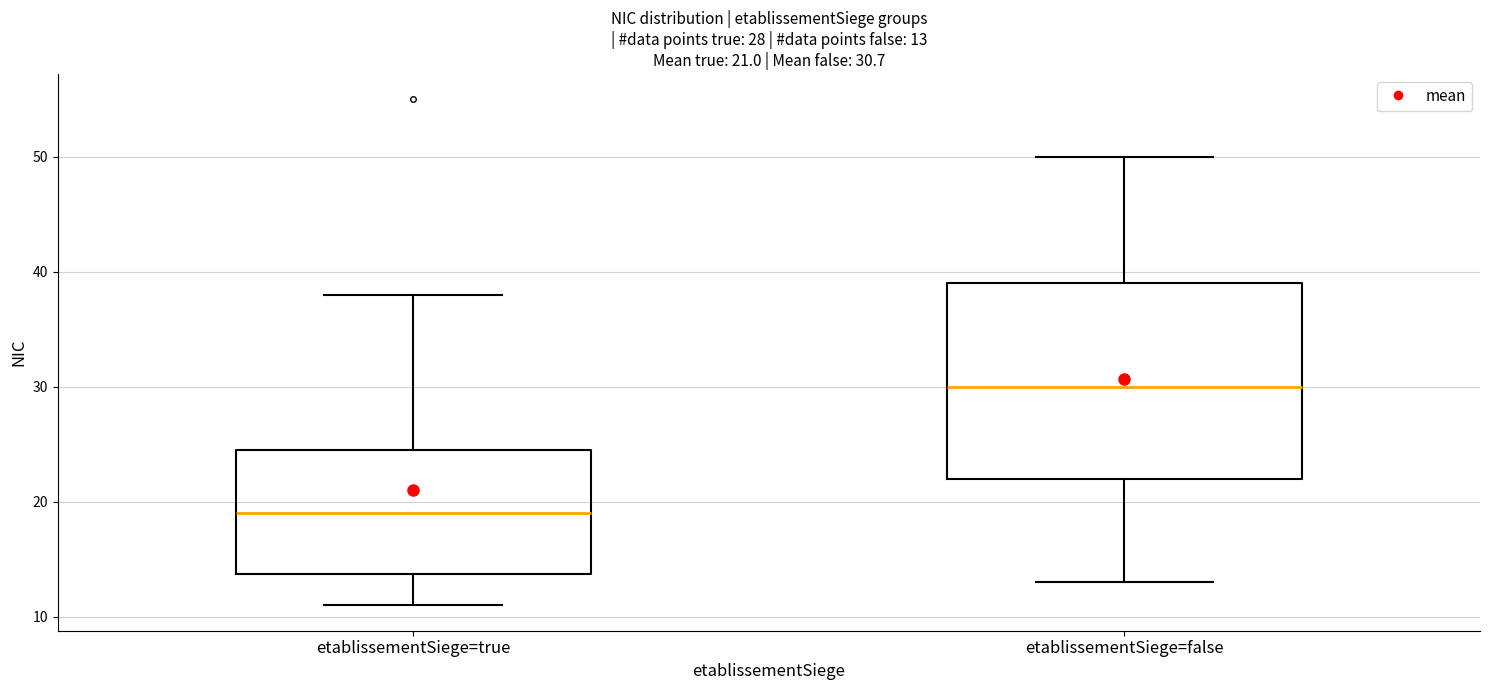

Comparing the boxes themselves (not the whiskers), which one is the tallest?

etablissementSiege=false